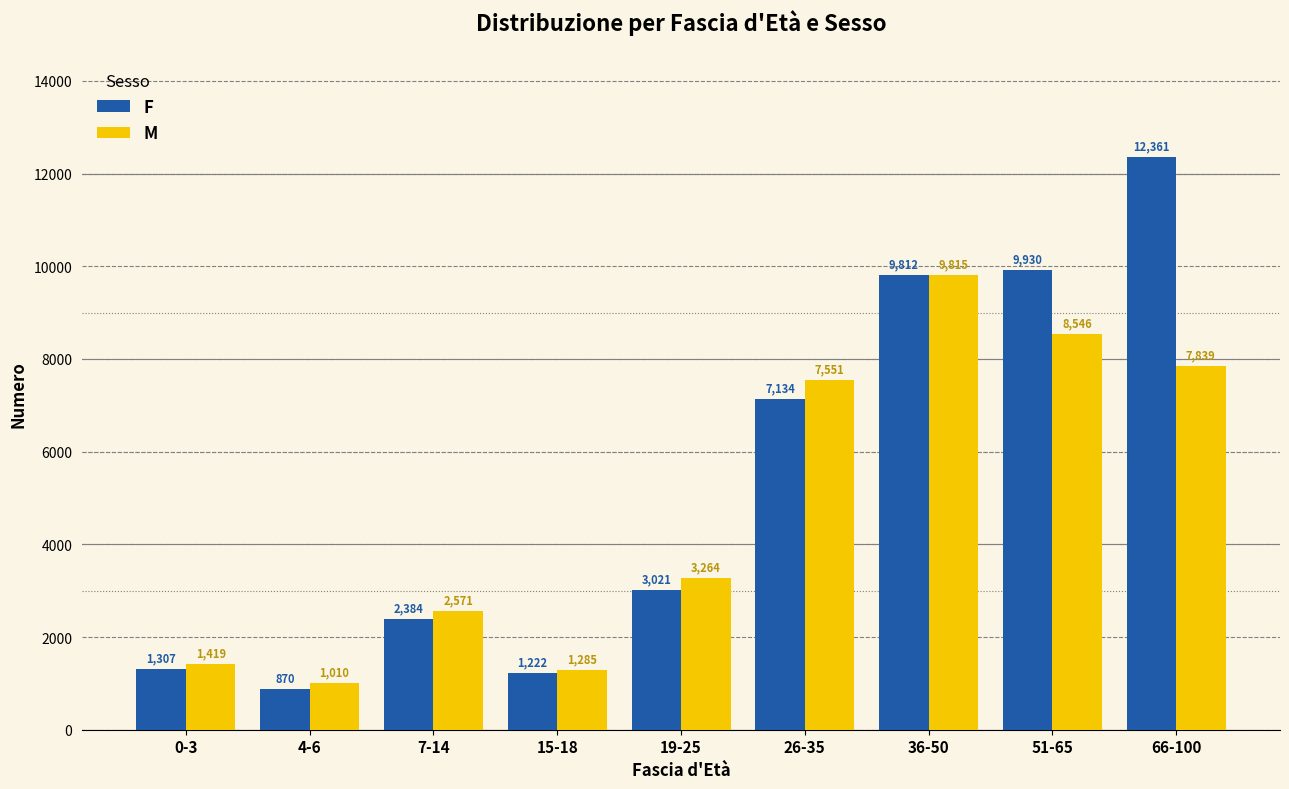

What is the value of the M bar at the 1st from the left?

1419